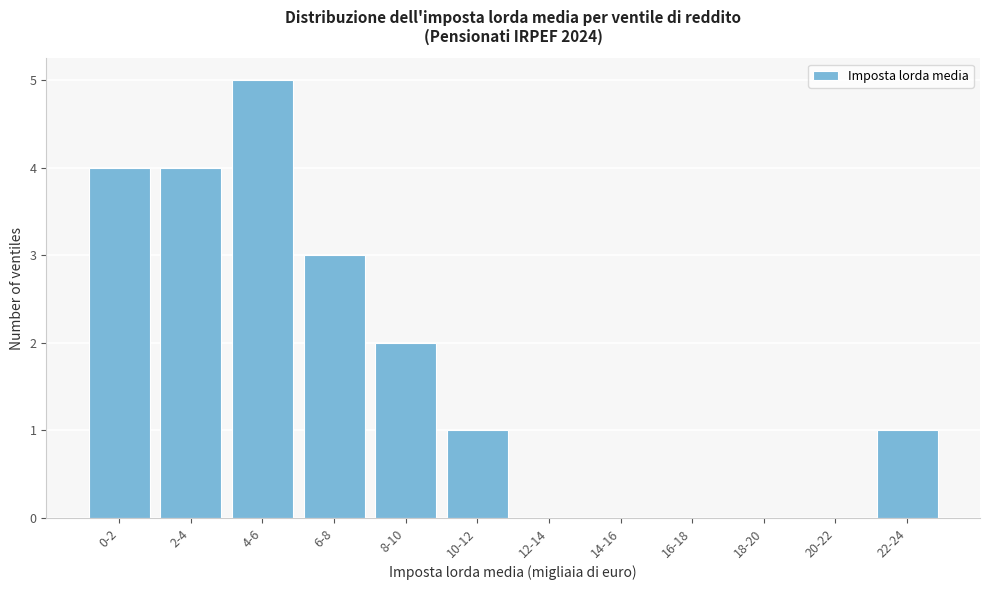

Reading left to right, list all the values displayed in this chart.

0-2=4	2-4=4	4-6=5	6-8=3	8-10=2	10-12=1	12-14=0	14-16=0	16-18=0	18-20=0	20-22=0	22-24=1